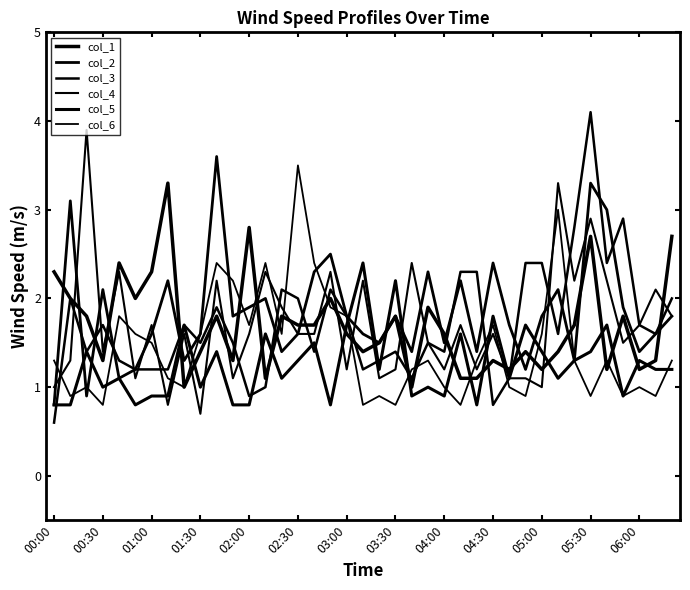

Reading left to right, what are all the values shown in this chart?

col_1: 2.3	2.0	1.8	1.3	2.4	2.0	2.3	3.3	1.0	1.4	1.8	1.3	2.8	1.1	1.8	1.7	1.7	2.0	1.6	1.4	1.5	1.8	1.0	1.9	1.6	1.1	1.1	1.3	1.2	1.4	1.2	1.4	1.7	2.7	1.2	1.8	1.2	1.3	2.7
col_2: 0.8	3.1	0.9	2.1	1.1	1.2	1.6	2.2	1.3	1.6	3.6	1.8	1.9	2.0	1.4	1.6	2.3	2.5	1.8	1.6	1.5	1.8	1.4	2.3	1.5	2.2	1.4	2.4	1.7	1.2	1.8	2.1	1.3	3.3	3.0	1.9	1.4	1.6	1.8
col_3: 0.6	2.0	1.4	1.7	1.3	1.2	1.2	1.2	1.7	1.5	1.9	1.5	0.9	1.0	2.1	2.0	1.4	2.1	1.8	1.2	1.3	1.4	1.1	1.5	1.4	2.3	2.3	0.8	1.1	2.4	2.4	1.6	2.8	4.1	2.4	2.9	1.7	1.6	2.0
col_4: 1.0	1.3	3.9	1.4	2.3	1.1	1.7	0.8	1.6	0.7	2.2	1.1	1.6	2.3	1.9	1.6	1.6	2.3	1.2	2.2	1.1	1.2	2.4	1.5	1.2	1.7	1.2	1.6	1.1	1.1	1.0	3.3	2.2	2.9	2.2	1.5	1.7	2.1	1.8
col_5: 0.8	0.8	1.4	1.0	1.1	0.8	0.9	0.9	1.7	1.0	1.4	0.8	0.8	1.6	1.1	1.3	1.5	0.8	1.7	2.4	1.2	2.2	0.9	1.0	0.9	1.6	0.8	1.8	1.1	1.7	1.4	1.1	1.3	1.4	1.7	0.9	1.3	1.2	1.2
col_6: 1.3	0.9	1.0	0.8	1.8	1.6	1.5	1.1	1.0	1.6	2.4	2.2	1.7	2.4	1.6	3.5	2.4	1.9	1.8	0.8	0.9	0.8	1.2	1.3	1.0	0.8	1.3	1.7	1.0	0.9	1.6	3.0	1.3	0.9	1.3	0.9	1.0	0.9	1.3